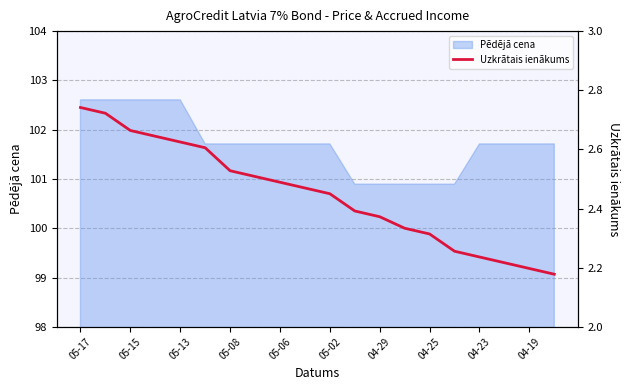

Is it true that the value at 11 is 3.7?

False